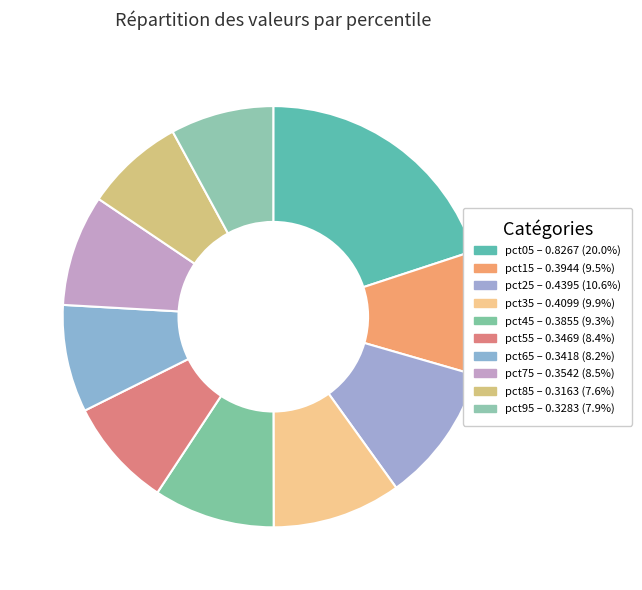

Does pct25 represent more than half of the total?

No